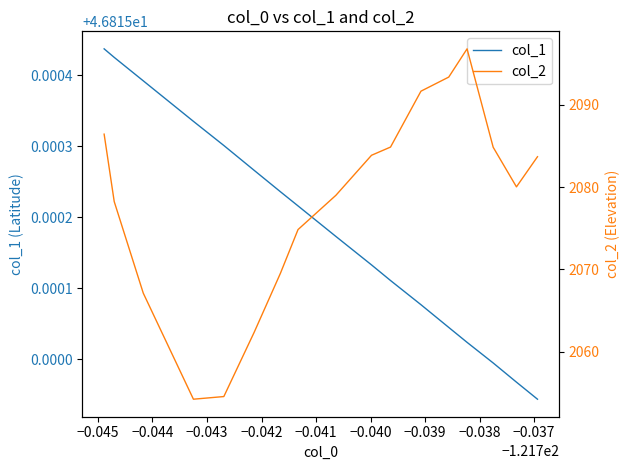

True or false: col_1 and col_2 intersect in this chart.

False